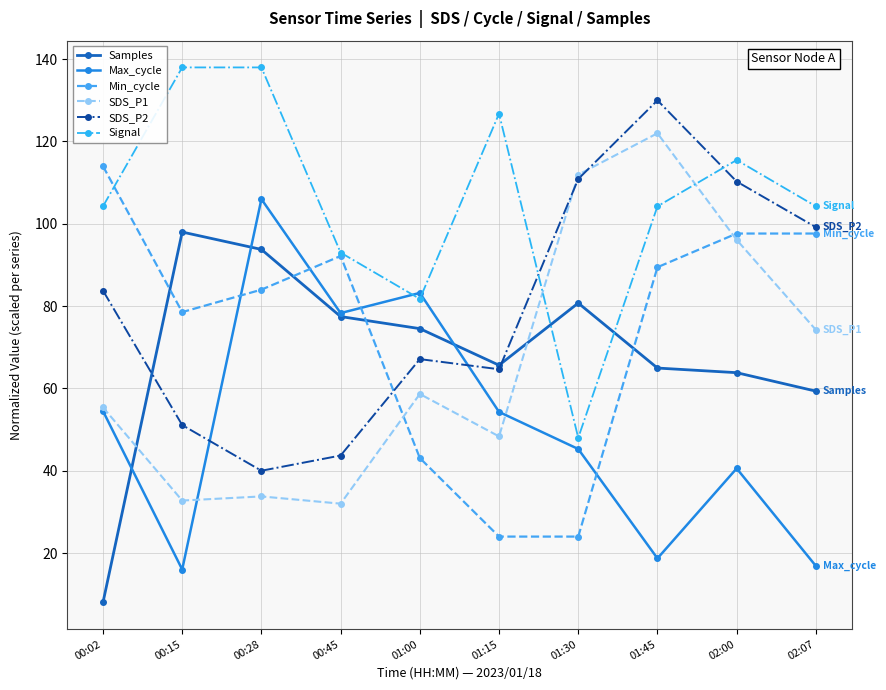

Is the value of Signal at 01:45 greater than the value of Samples at 01:00?

Yes